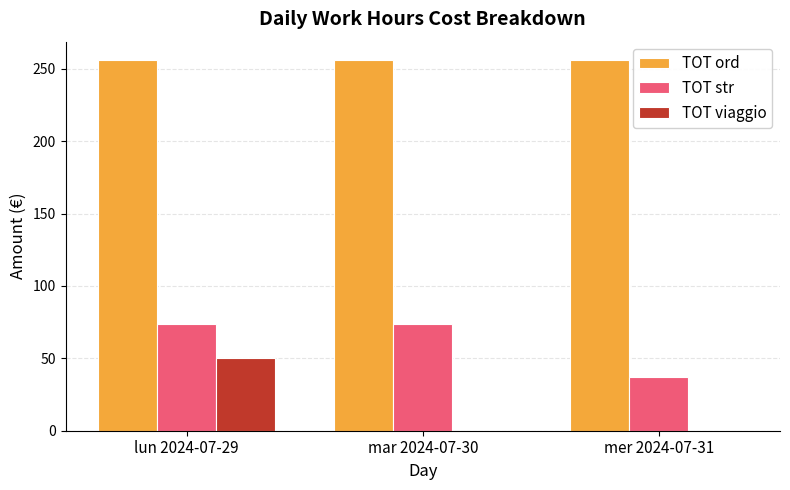

Which series has the largest range (max minus min)?

TOT viaggio